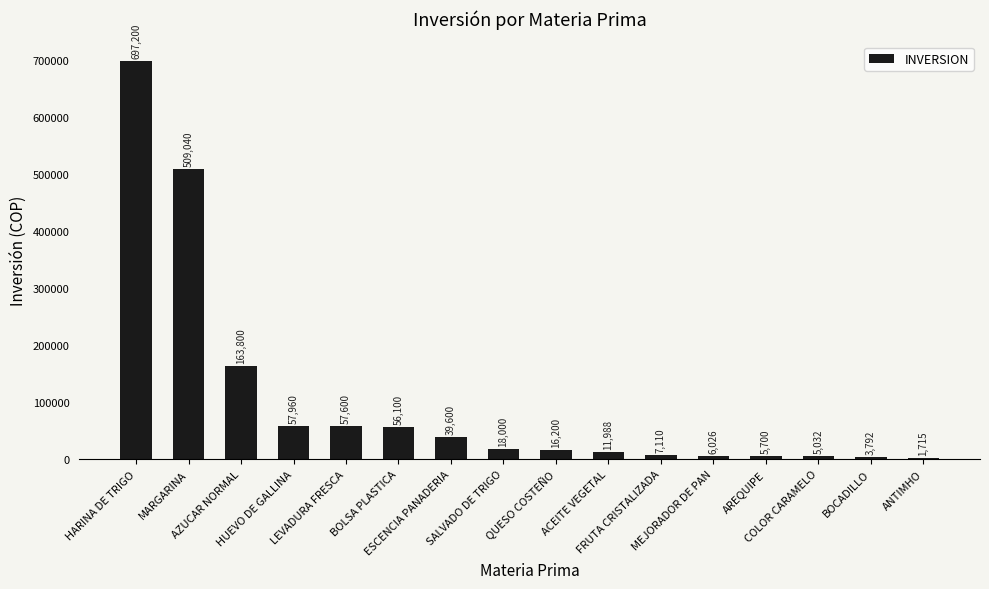

Which has a higher value, HUEVO DE GALLINA or BOCADILLO?

HUEVO DE GALLINA